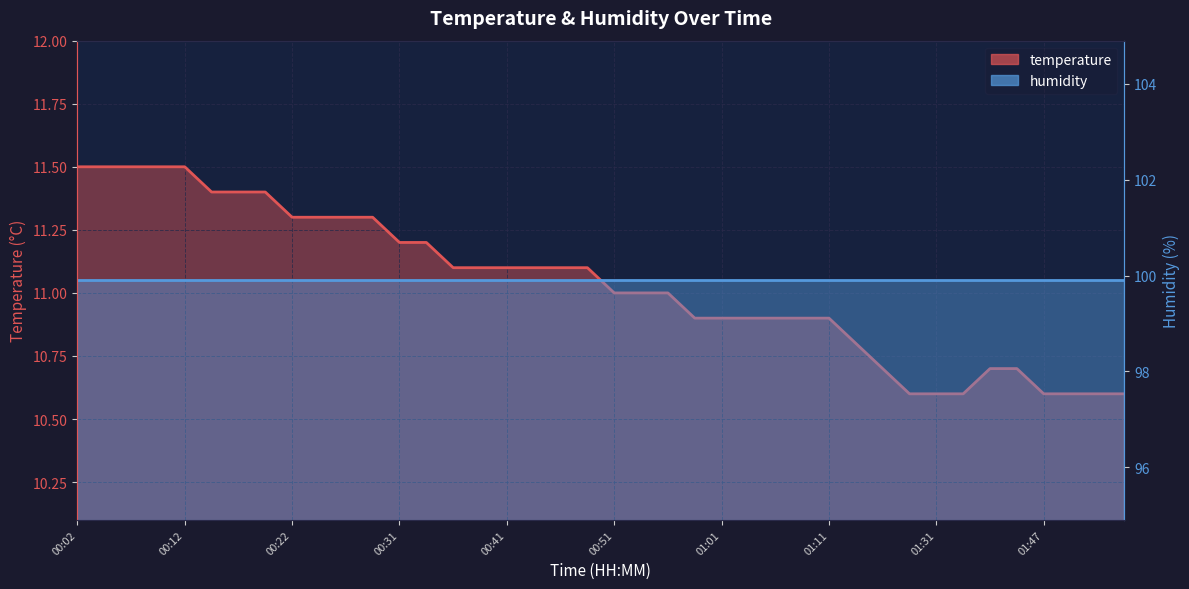

Reading right to left, extract all data points from this chart.

10.6	10.6	10.6	10.6	10.7	10.7	10.6	10.6	10.6	10.7	10.8	10.9	10.9	10.9	10.9	10.9	10.9	11.0	11.0	11.0	11.1	11.1	11.1	11.1	11.1	11.1	11.2	11.2	11.3	11.3	11.3	11.3	11.4	11.4	11.4	11.5	11.5	11.5	11.5	11.5